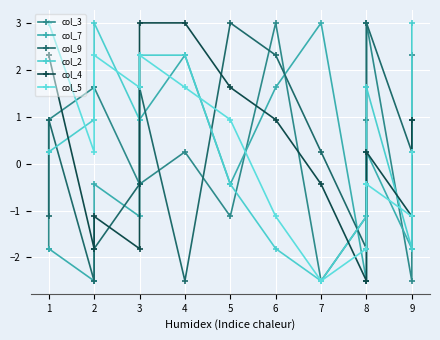

After their last crossing, which series has the higher values: col_7 or col_2?

col_2